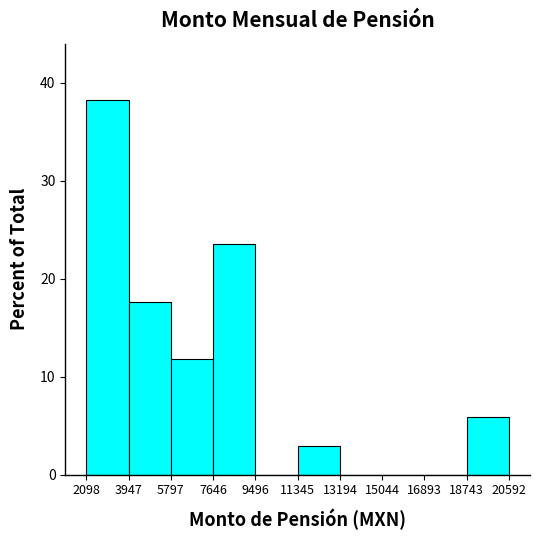

Reading left to right, transcribe this chart: for each bar, give the range it covers on the x-axis and its height. The values are not printed on the chart, so give them approximately, as read against the axis.

2098 to 3947: 38
3947 to 5797: 18
5797 to 7646: 12
7646 to 9496: 24
9496 to 11345: 0
11345 to 13194: 3
13194 to 15044: 0
15044 to 16893: 0
16893 to 18743: 0
18743 to 20592: 6